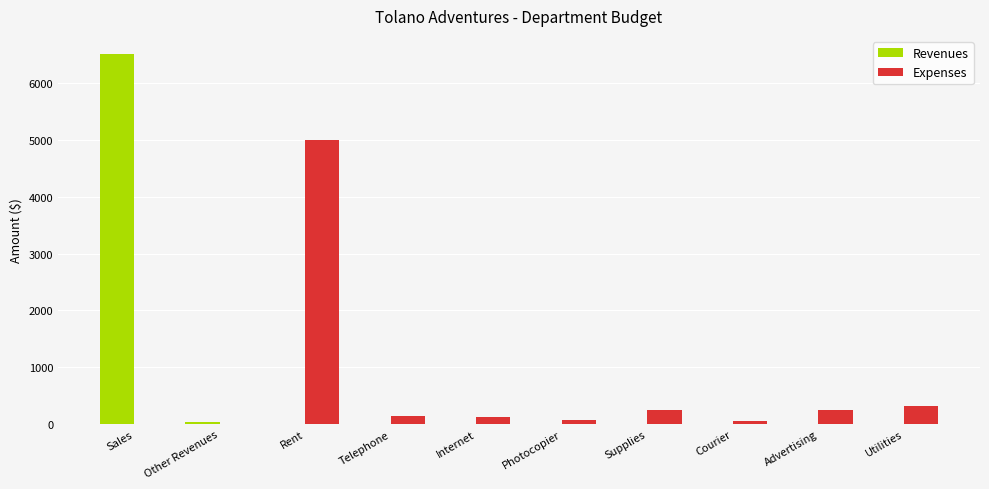

Which label corresponds to the largest value in the chart?

Sales